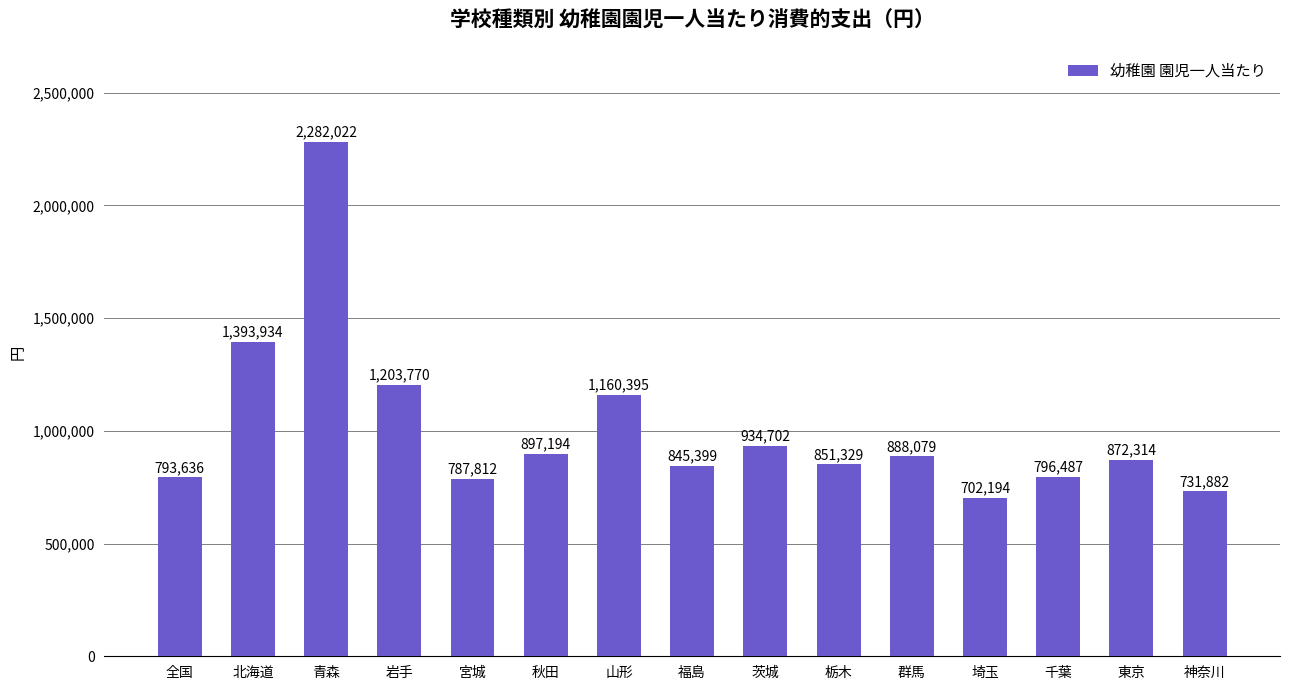

What is the label of the 10th bar from the left?

栃木